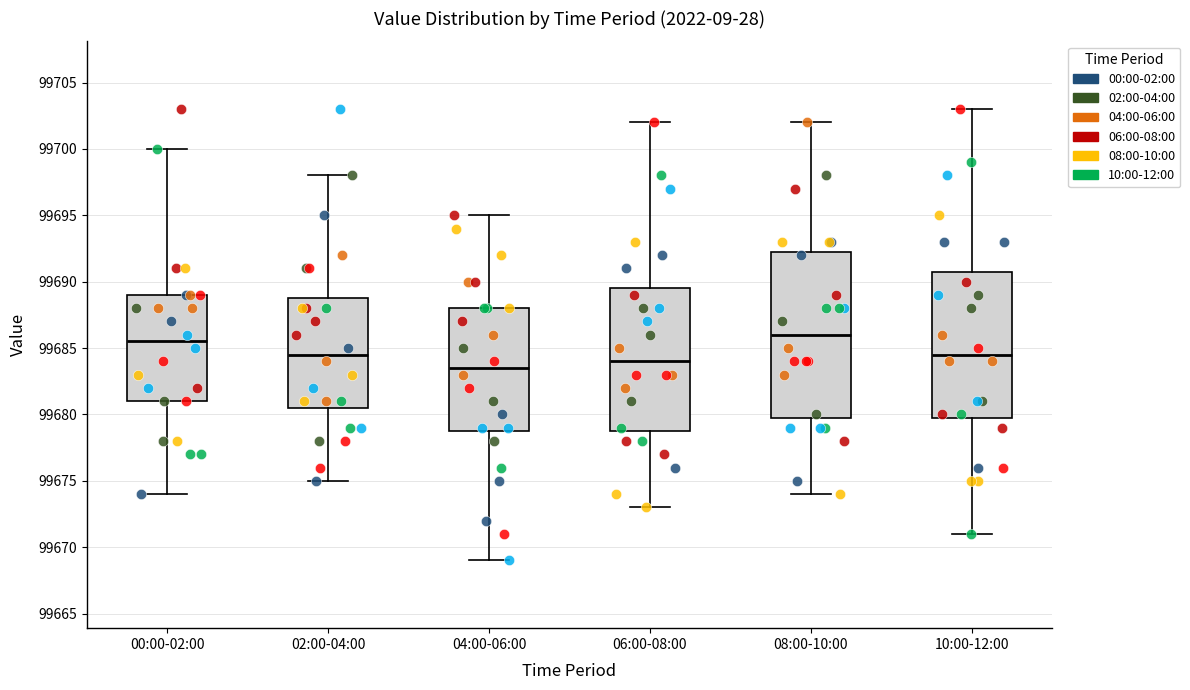

Comparing the boxes themselves (not the whiskers), which one is the tallest?

08:00-10:00